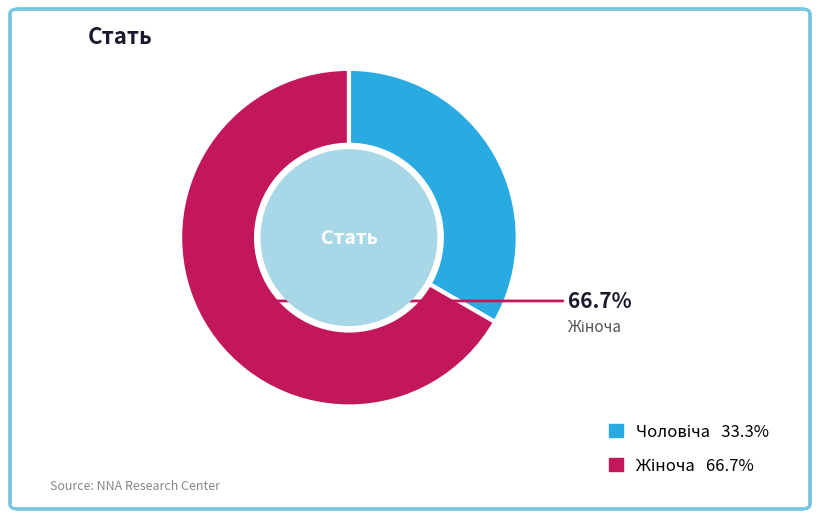

To the nearest percent, what is the average slice percentage?

50%